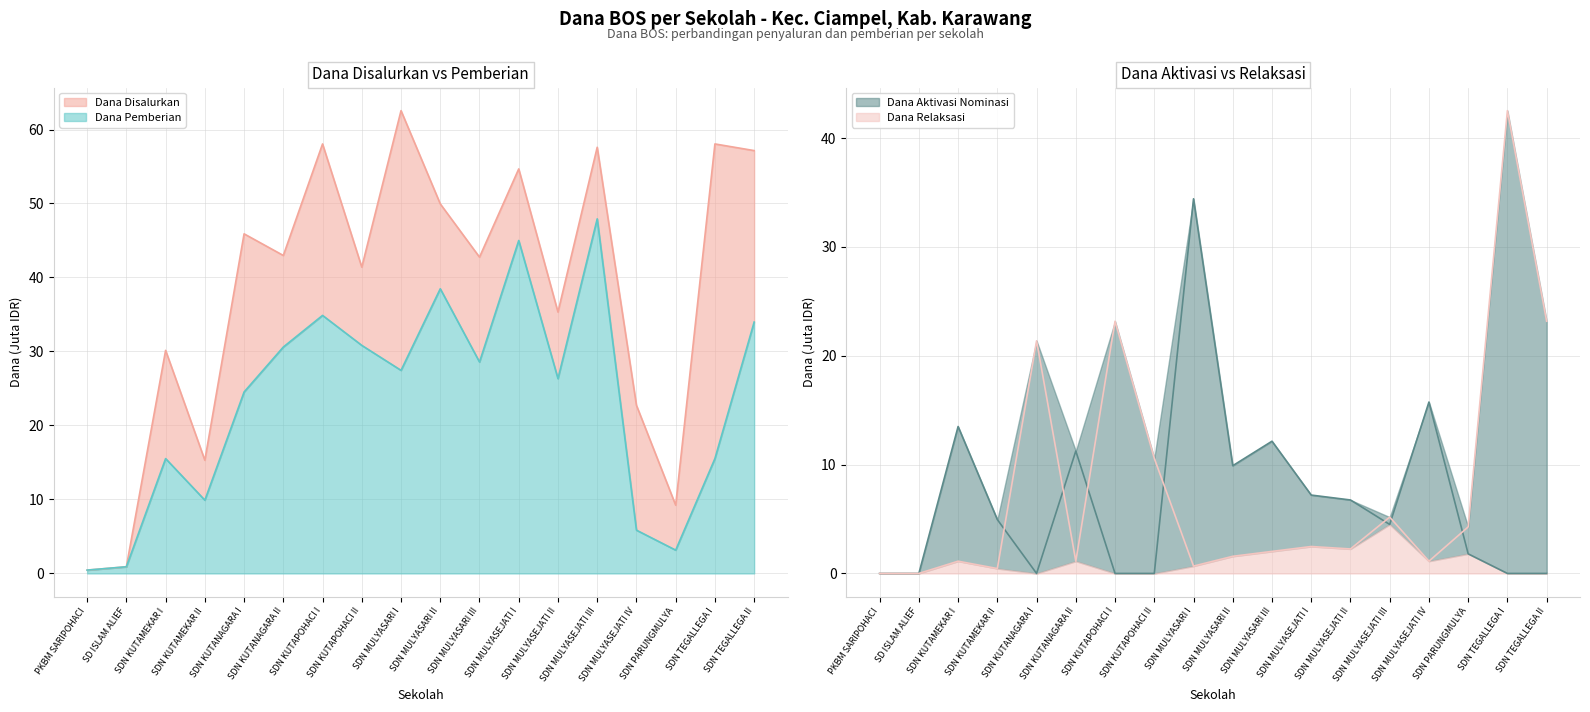

What is the label of the 4th point from the left?

SDN KUTAMEKAR II